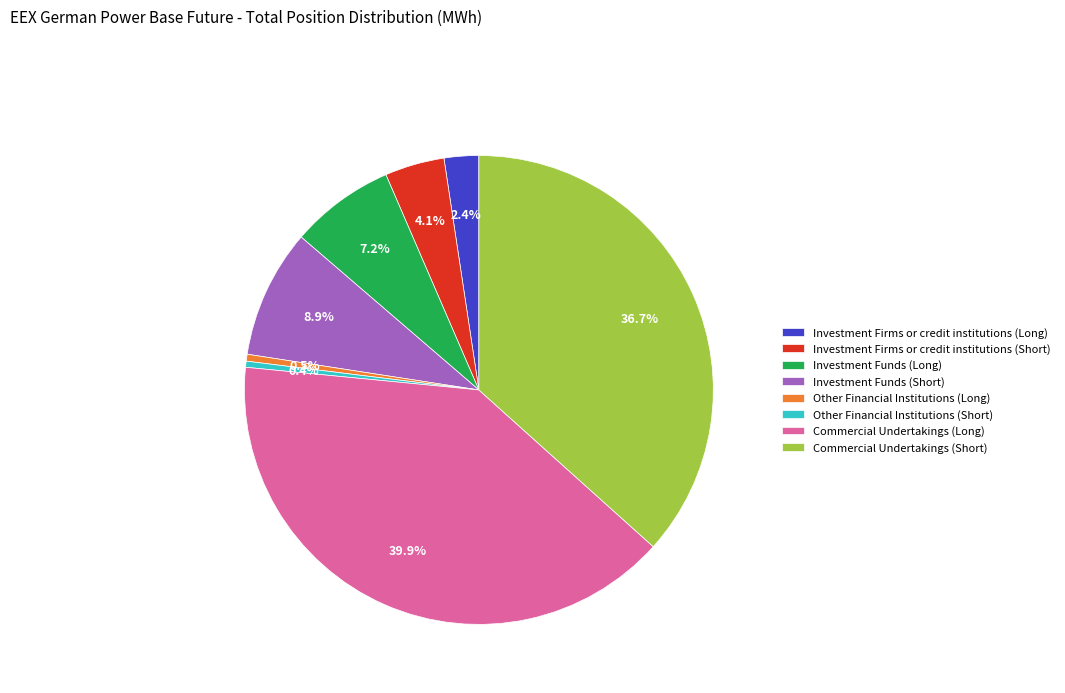

Which slice is the largest?

Commercial Undertakings (Long)